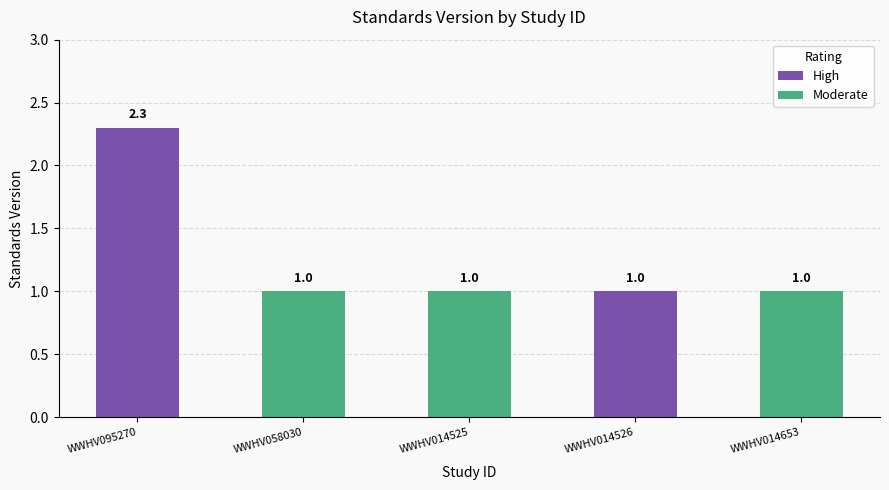

What is the sum of the values at WWHV095270 and WWHV014526?

3.3